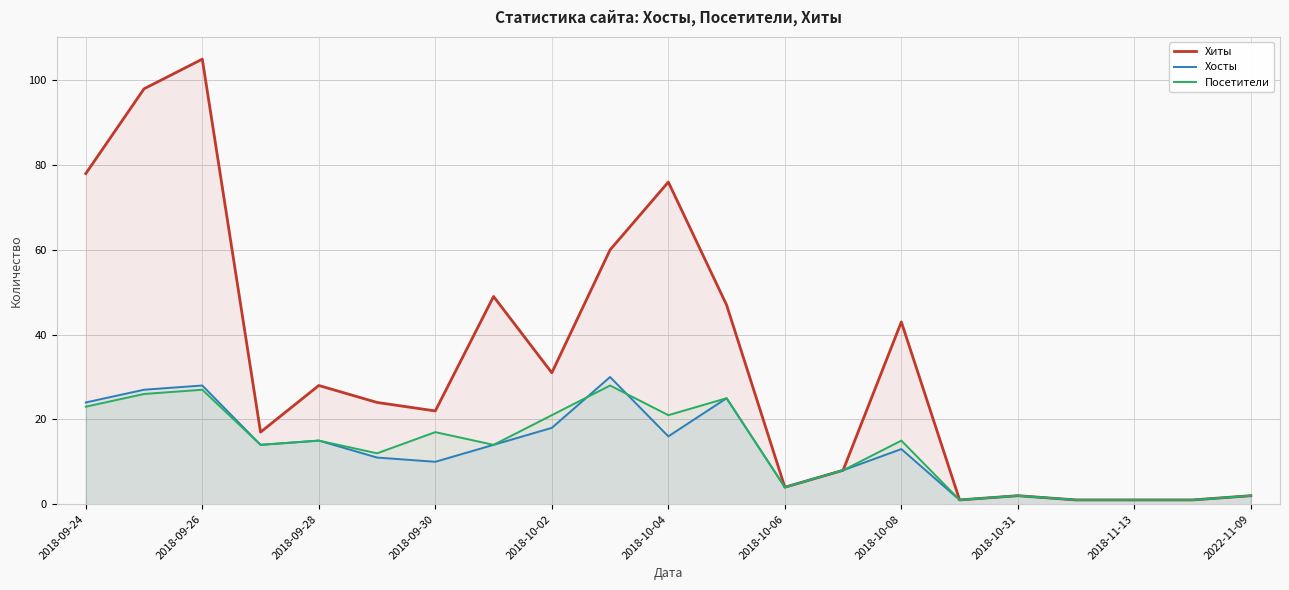

What is the difference between the maximum and minimum values in the Посетители series?

27